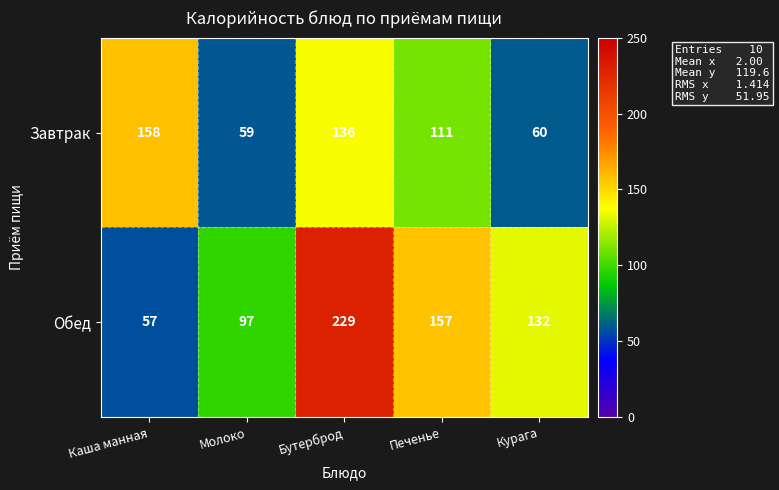

List the series in order of their overall mean, highest first.

Обед, Завтрак